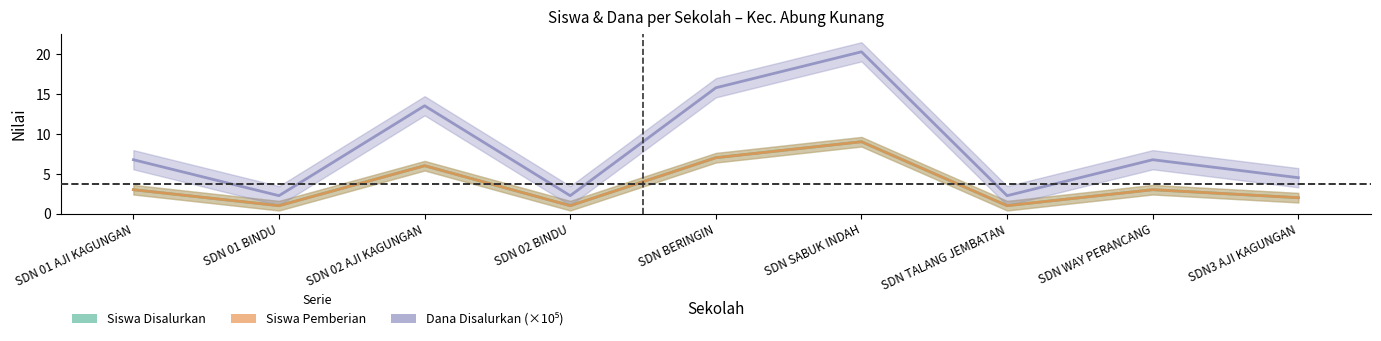

Which series changed the most between SDN 01 BINDU and SDN3 AJI KAGUNGAN?

Dana Disalurkan (×10⁵)